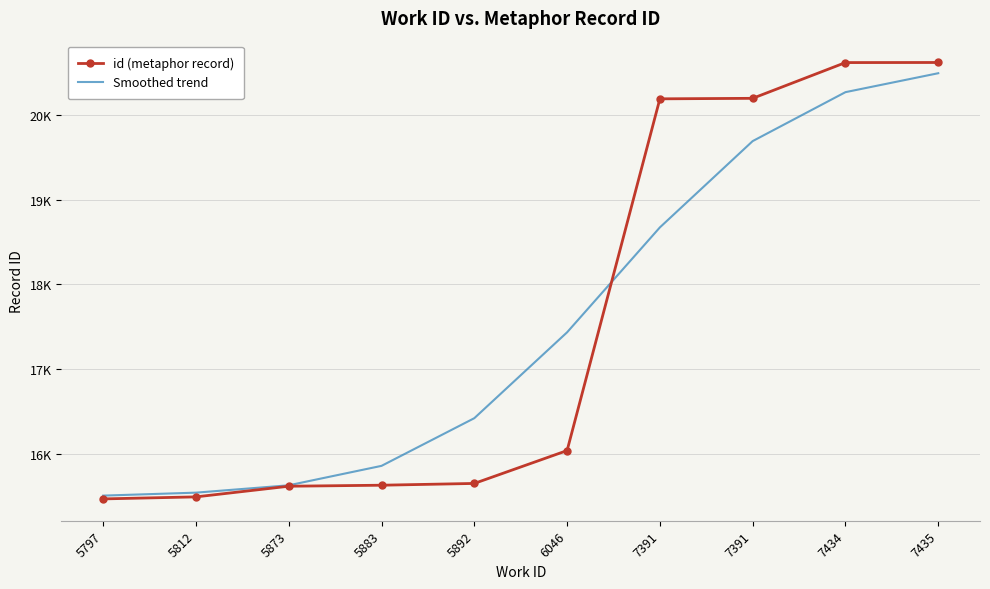

What are all the series names shown in the legend?

id (metaphor record), Smoothed trend